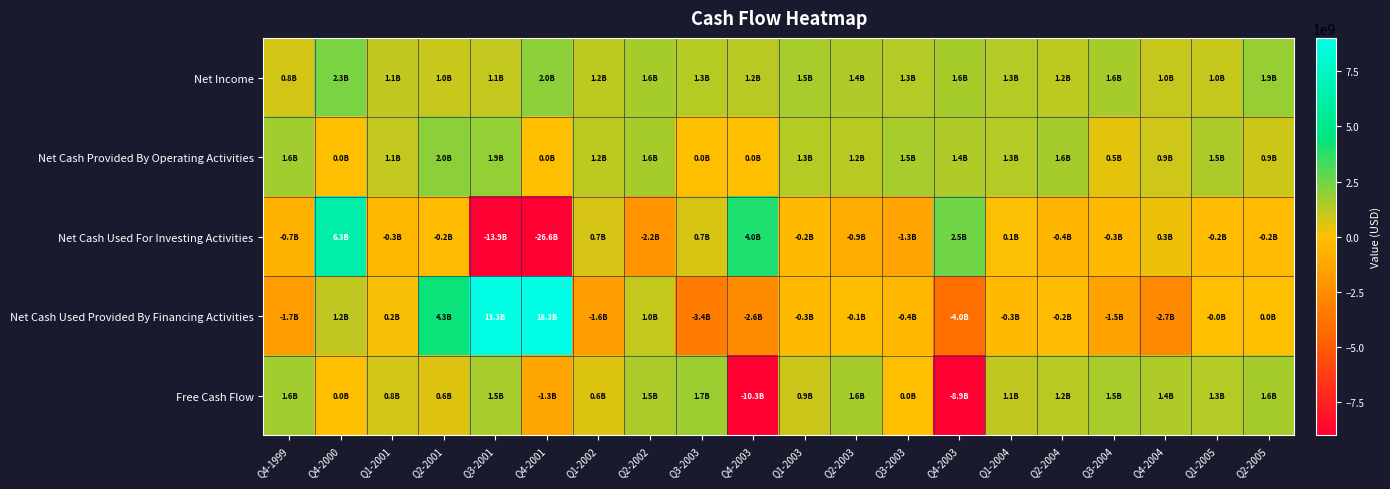

Rank the series at Q4-2003 from highest to lowest value.

Net Cash Used For Investing Activities, Net Income, Net Cash Provided By Operating Activities, Net Cash Used Provided By Financing Activities, Free Cash Flow